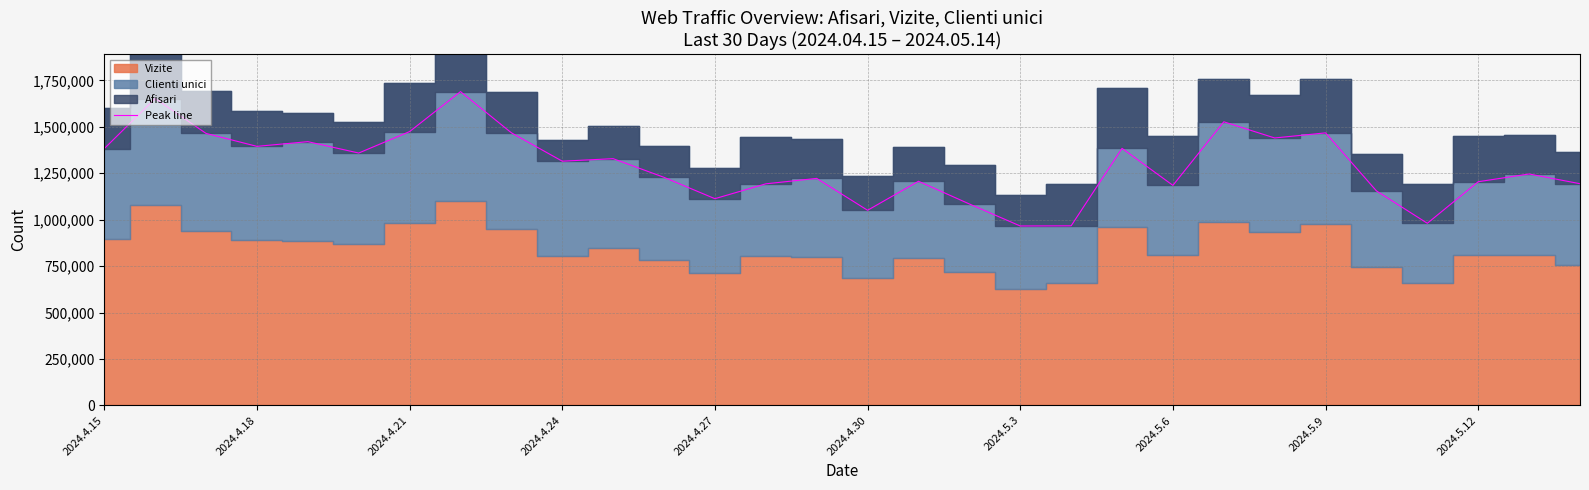

What is the minimum value for Peak line?

966172